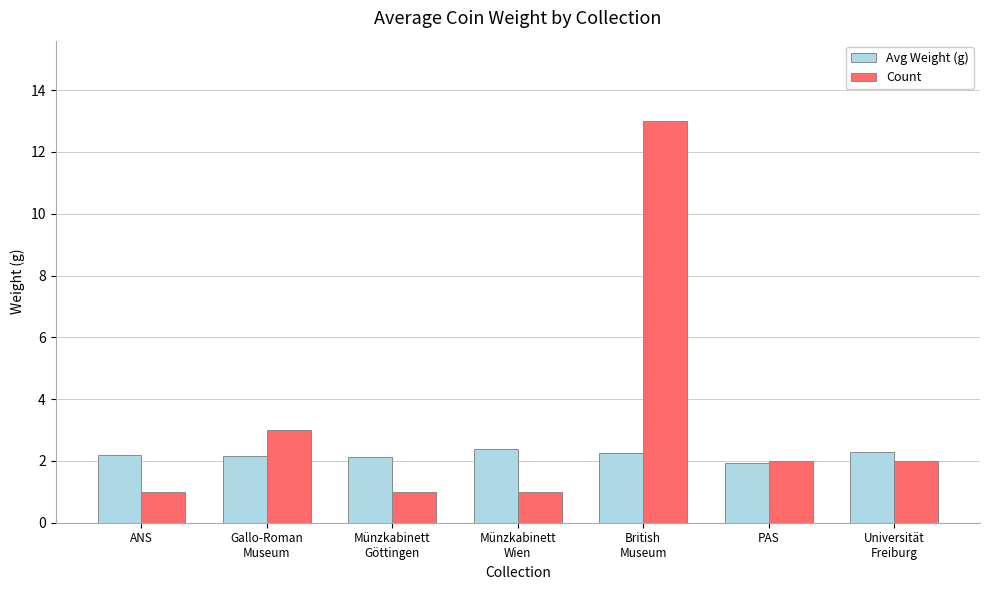

What is the sum of the Avg Weight (g) values at Münzkabinett
Wien and Gallo-Roman
Museum?

4.6